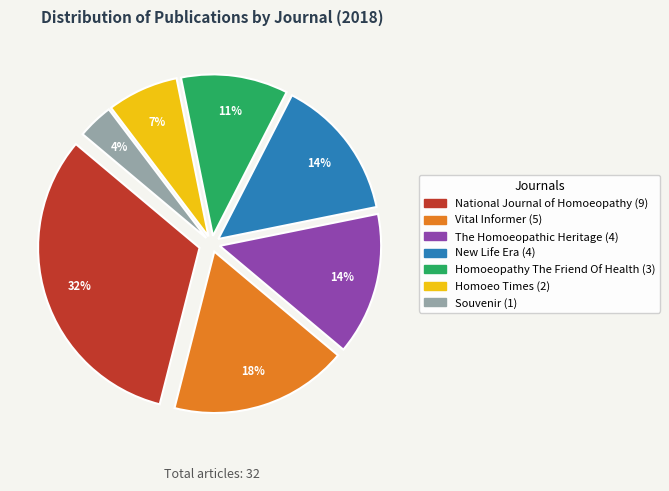

To the nearest percent, what portion does Souvenir represent?

4%